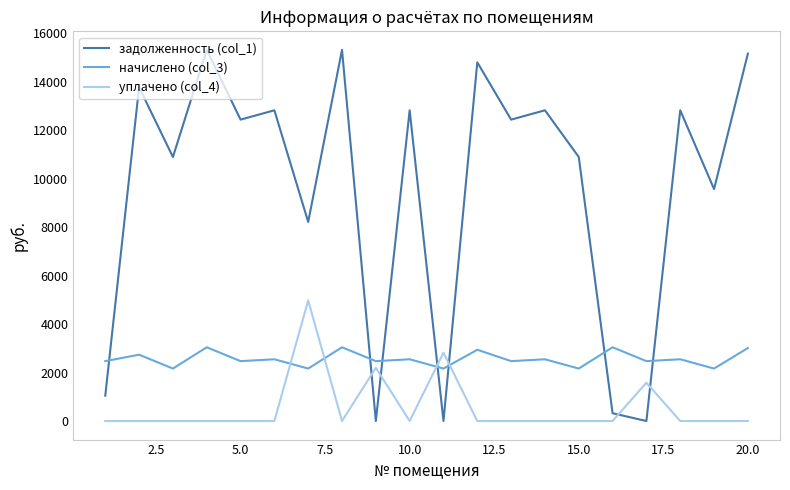

Rank the series by their maximum value, from lowest to highest.

начислено (col_3), уплачено (col_4), задолженность (col_1)